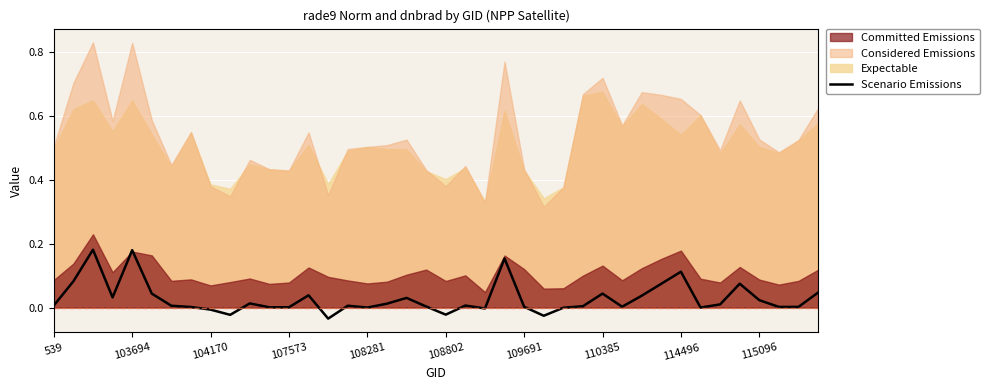

Reading right to left, extract all data points from this chart.

0.0	0.0	0.0	0.0	0.1	0.0	0.0	0.1	0.1	0.0	0.0	0.0	0.0	-0.0	-0.0	0.0	0.2	-0.0	0.0	-0.0	0.0	0.0	0.0	0.0	0.0	-0.0	0.0	0.0	0.0	0.0	-0.0	-0.0	0.0	0.0	0.0	0.2	0.0	0.2	0.1	0.0